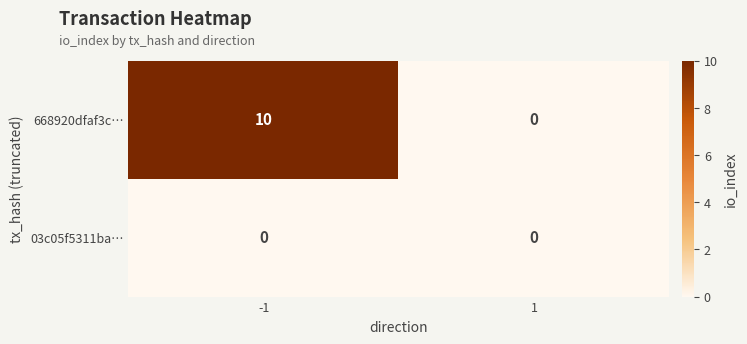

Rank the series at -1 from highest to lowest value.

668920dfaf3c…, 03c05f5311ba…